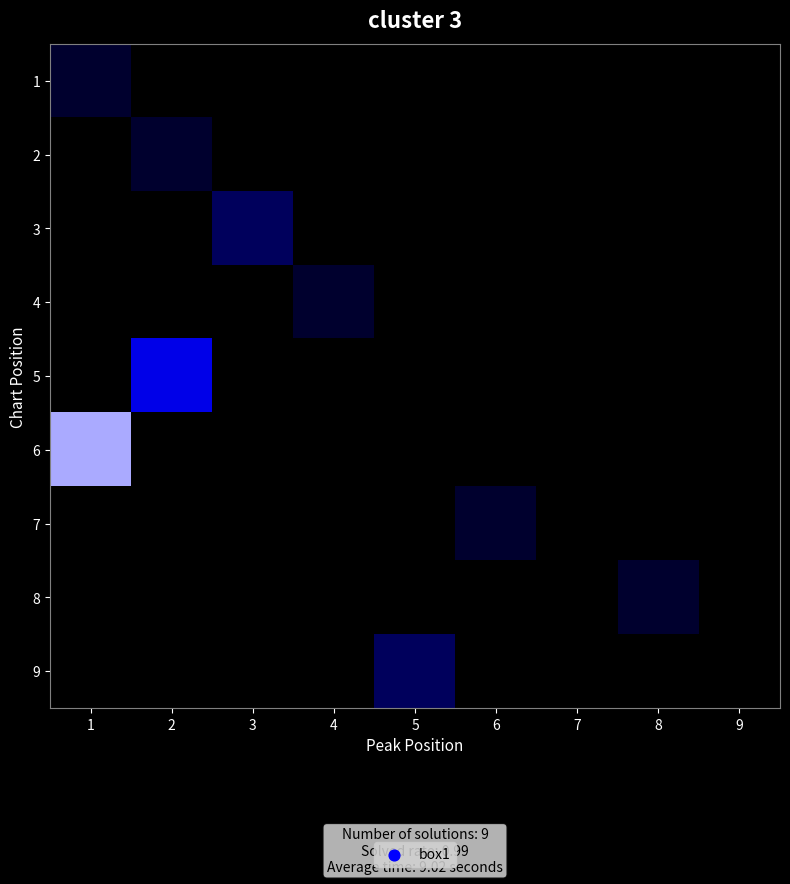

Rank the series by their maximum value, from lowest to highest.

1, 2, 4, 7, 8, 3, 9, 5, 6